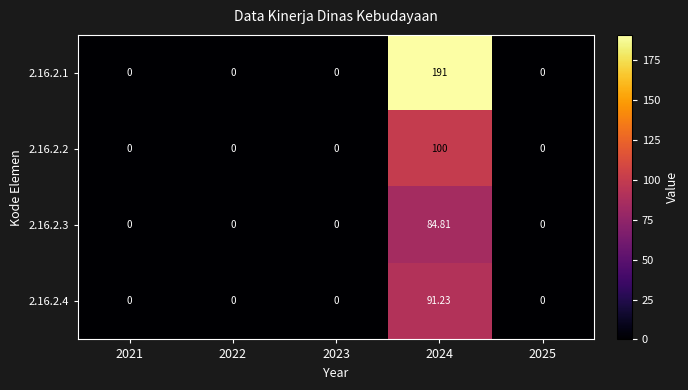

Is the value of 2.16.2.2 at 2024 greater than the value of 2.16.2.3 at 2021?

Yes